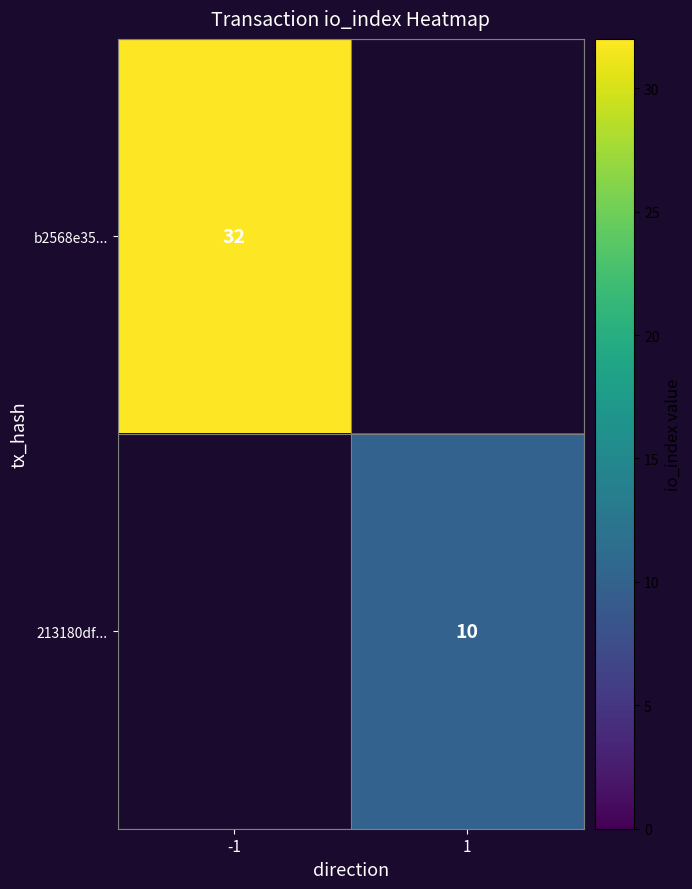

Is it true that 213180df... equals 4 at 1?

False